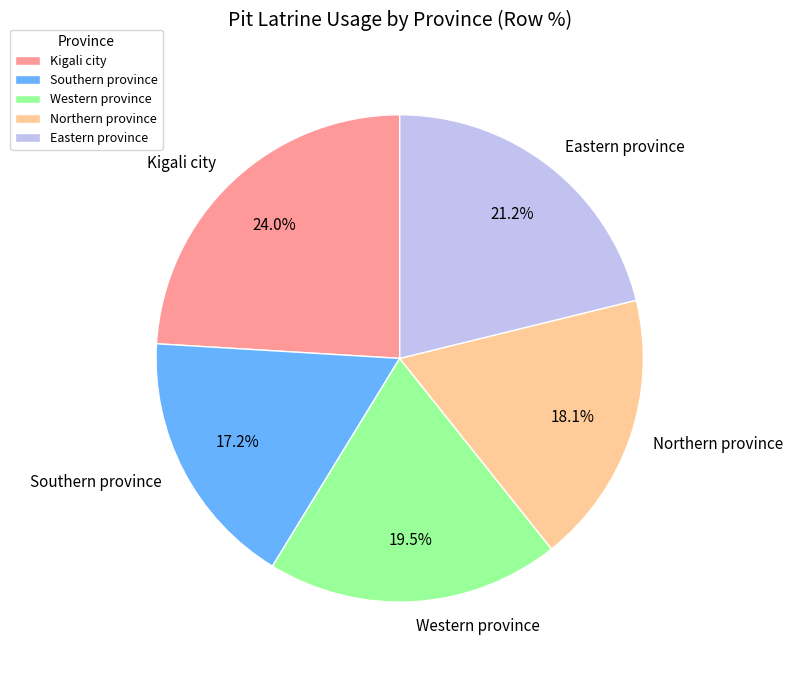

Does Kigali city represent more than half of the total?

No